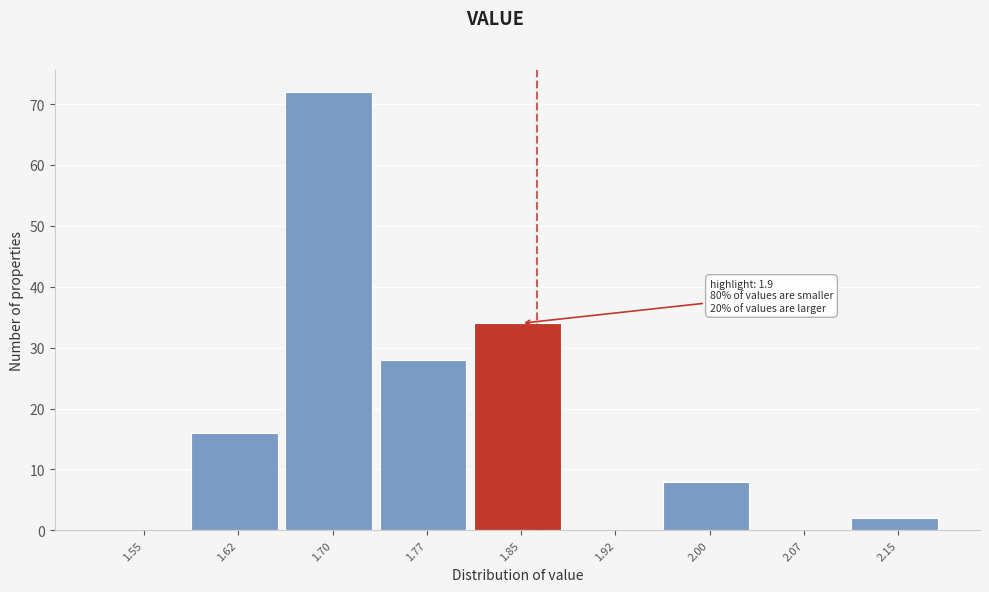

Reading left to right, what are all the values shown in this chart?

1.55=0	1.62=16	1.70=72	1.77=28	1.85=34	1.92=0	2.00=8	2.07=0	2.15=2